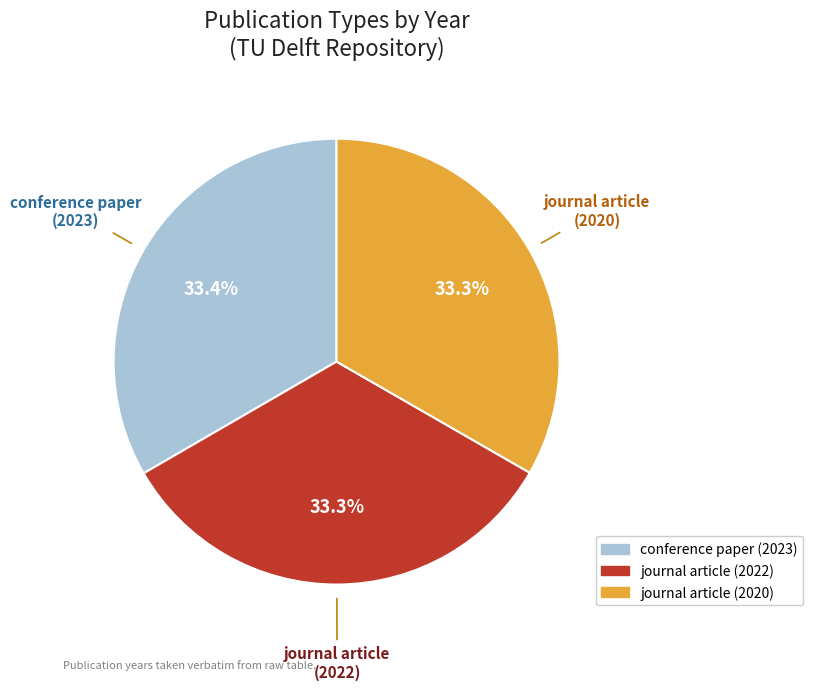

Is journal article (2022) the majority of the pie?

No